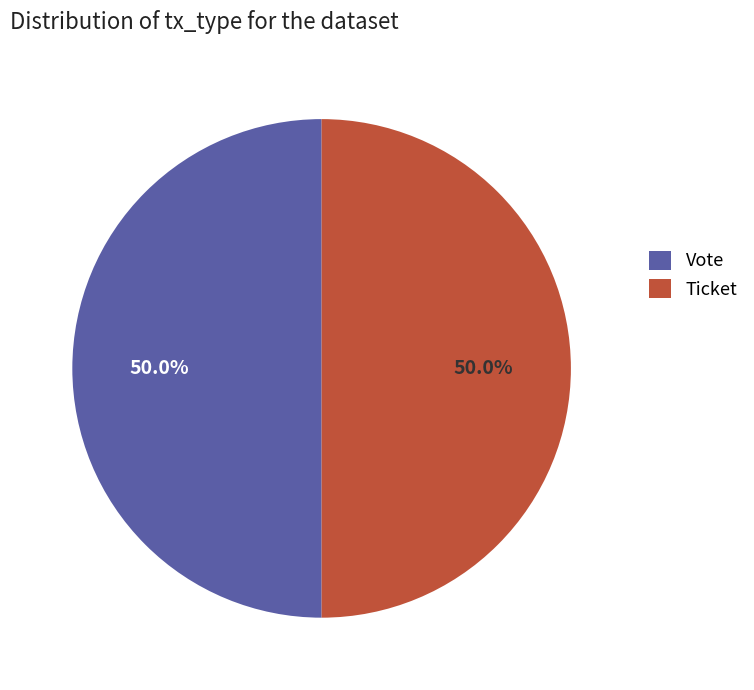

What percentage is NOT represented by Ticket?

50.0%